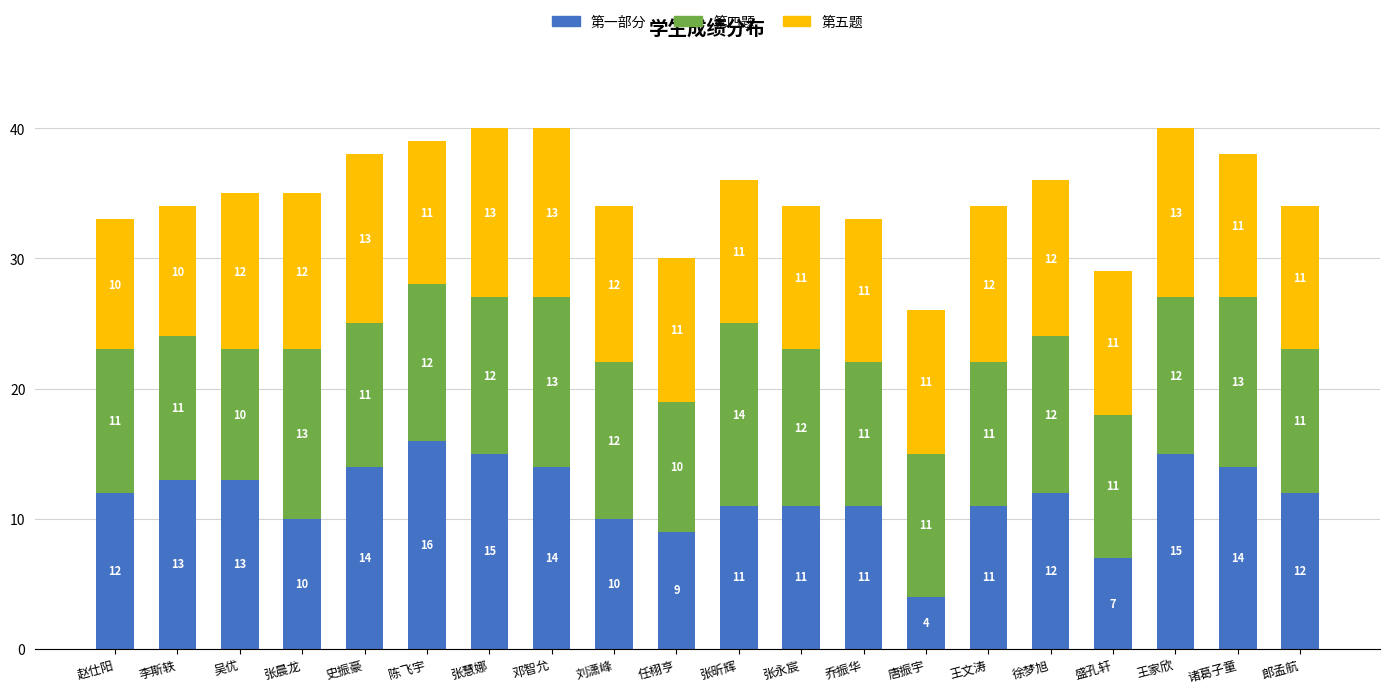

True or false: 第一部分 has a value of 21 at 徐梦旭.

False